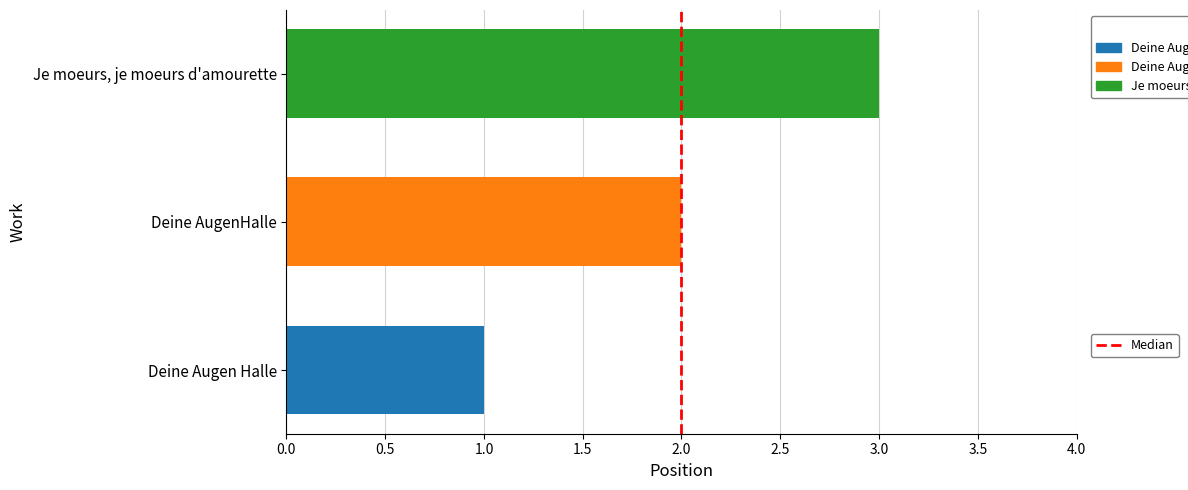

How many series are shown in this chart?

3